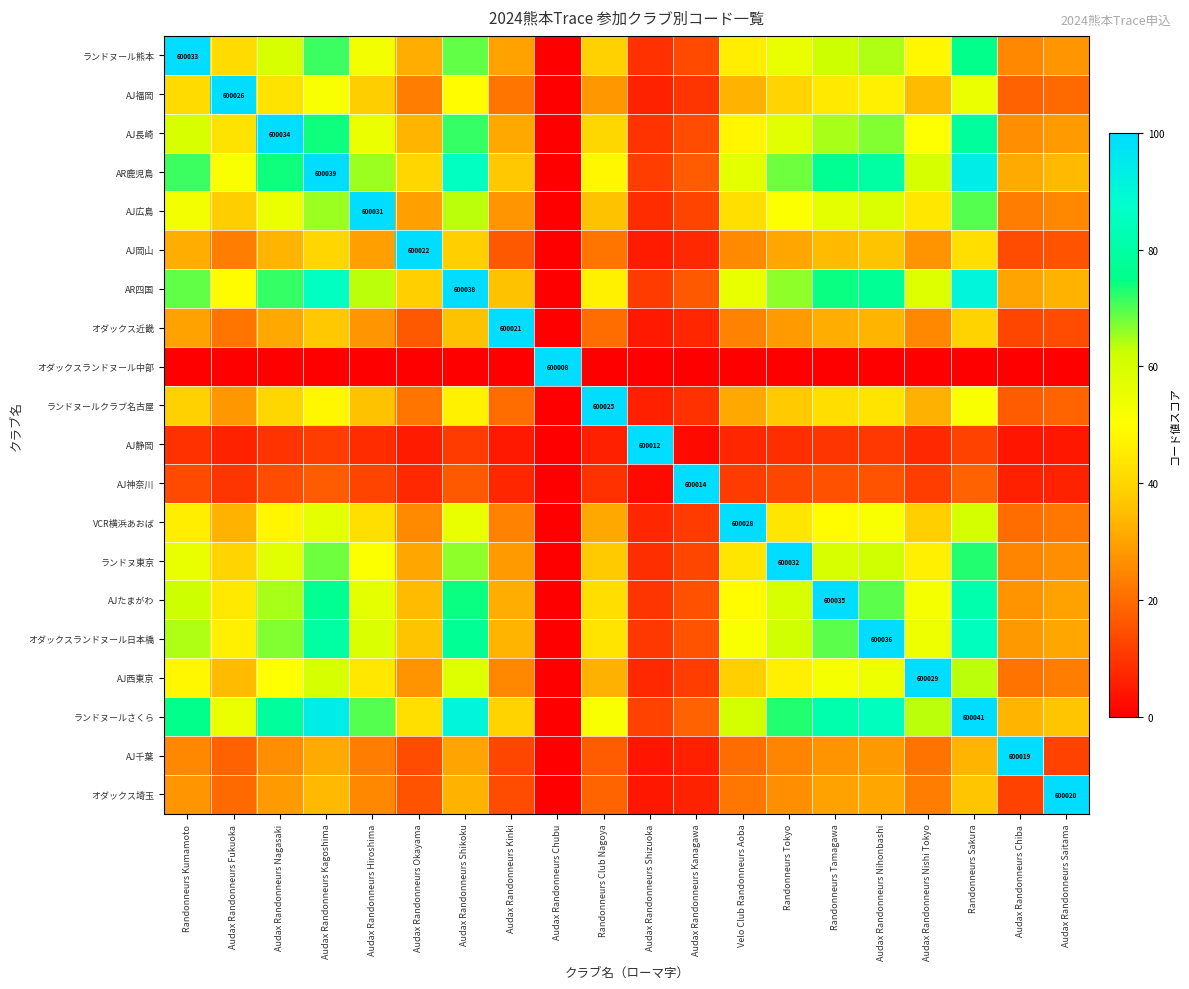

Where does the オダックスランドヌール日本橋 series first go above 53?

Randonneurs Kumamoto